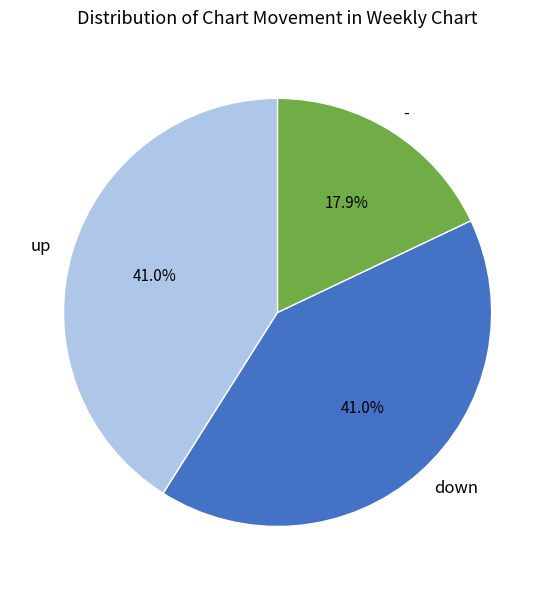

Is there any slice that represents more than half of the pie?

No